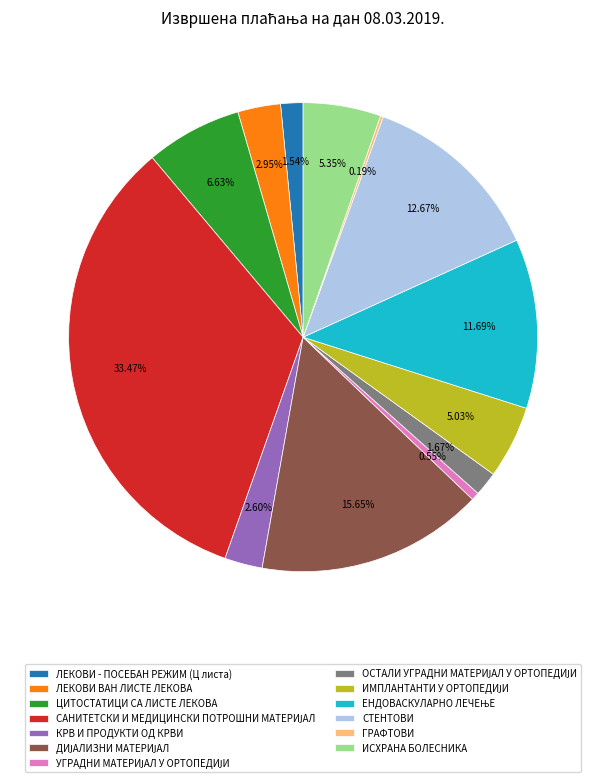

Between ЛЕКОВИ - ПОСЕБАН РЕЖИМ (Ц листа) and ЛЕКОВИ ВАН ЛИСТЕ ЛЕКОВА, which is larger?

ЛЕКОВИ ВАН ЛИСТЕ ЛЕКОВА